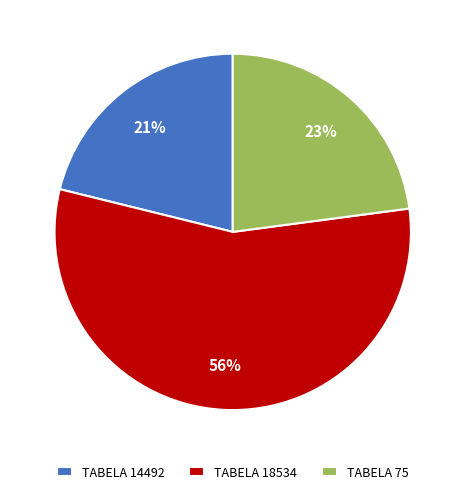

Which slice represents more than half of the pie?

TABELA 18534